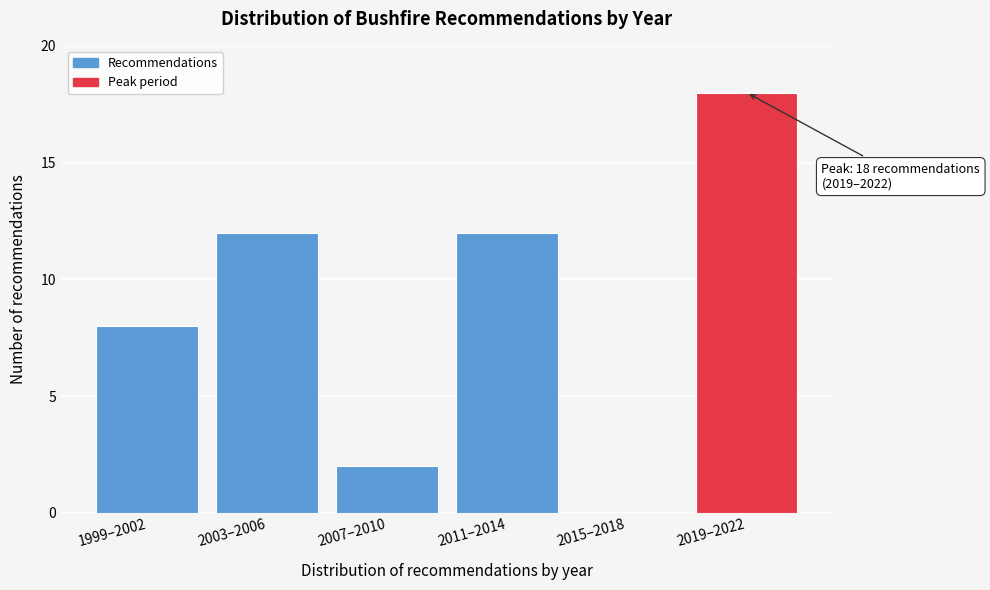

Reading right to left, list all the values displayed in this chart.

2019–2022=18	2015–2018=0	2011–2014=12	2007–2010=2	2003–2006=12	1999–2002=8